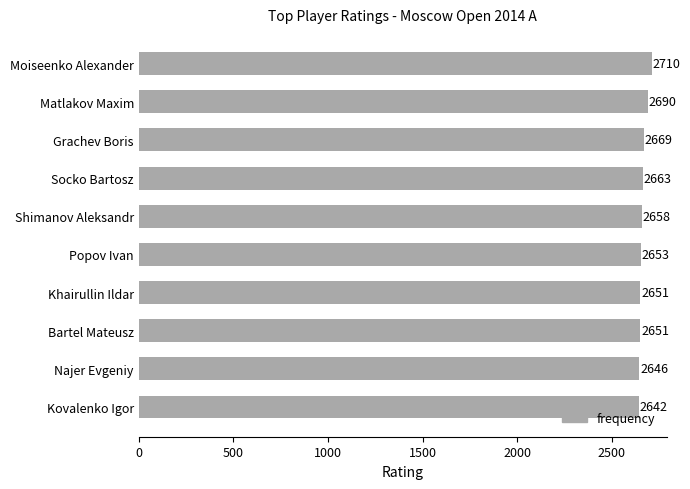

True or false: the data shows 2653 at Popov Ivan.

True